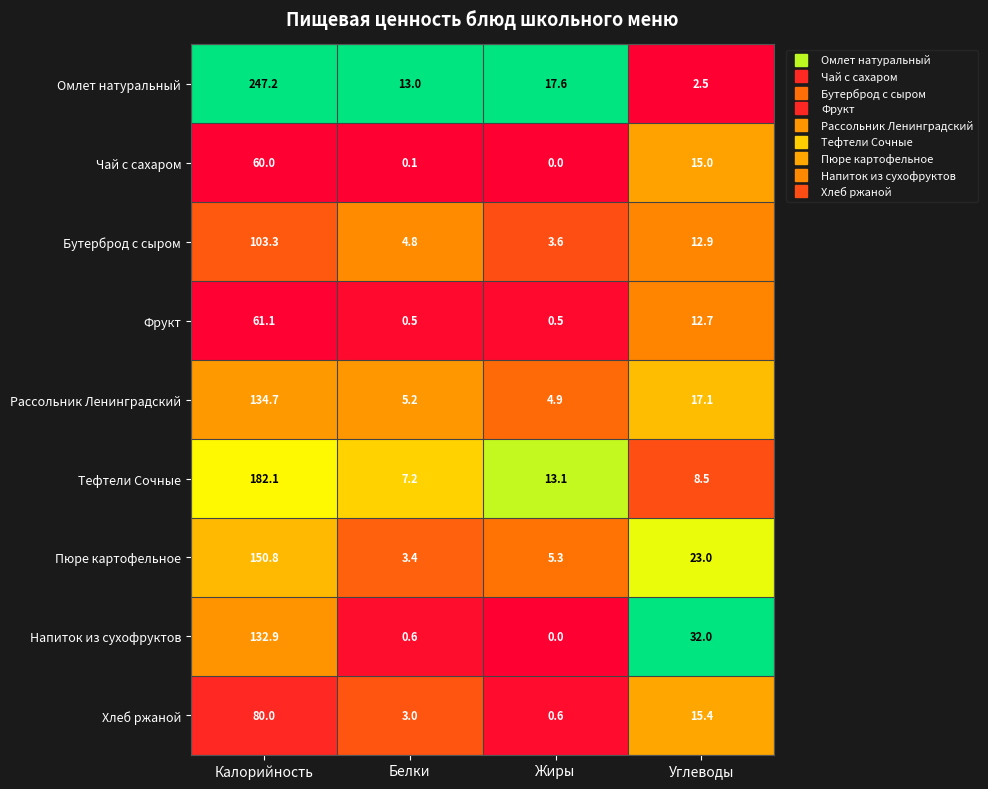

What is the sum of all Рассольник Ленинградский values?

161.9